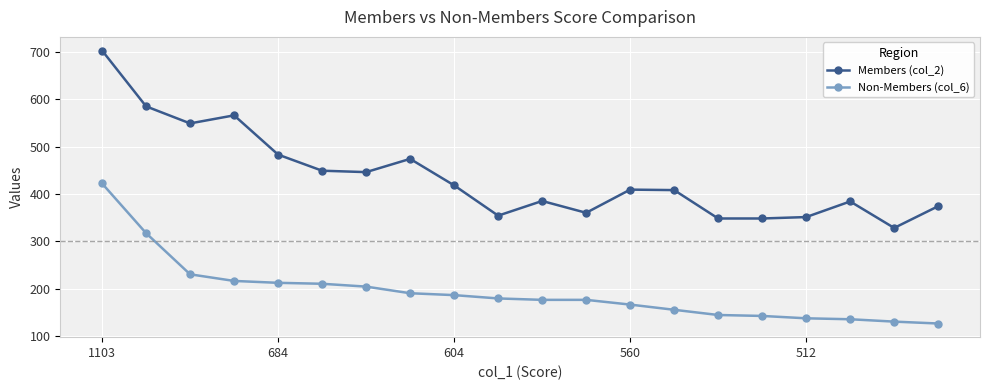

Rank the series by their maximum value, from highest to lowest.

Members (col_2), Non-Members (col_6)